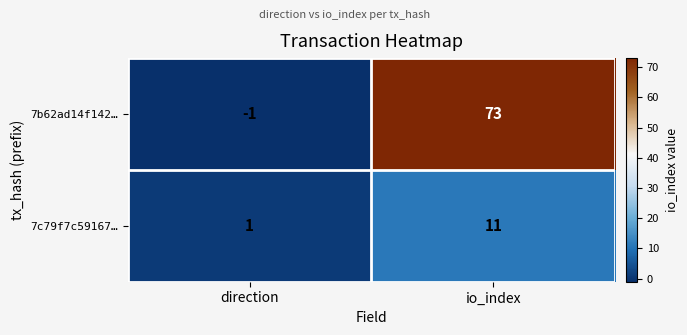

What is the minimum value shown in the chart?

-1